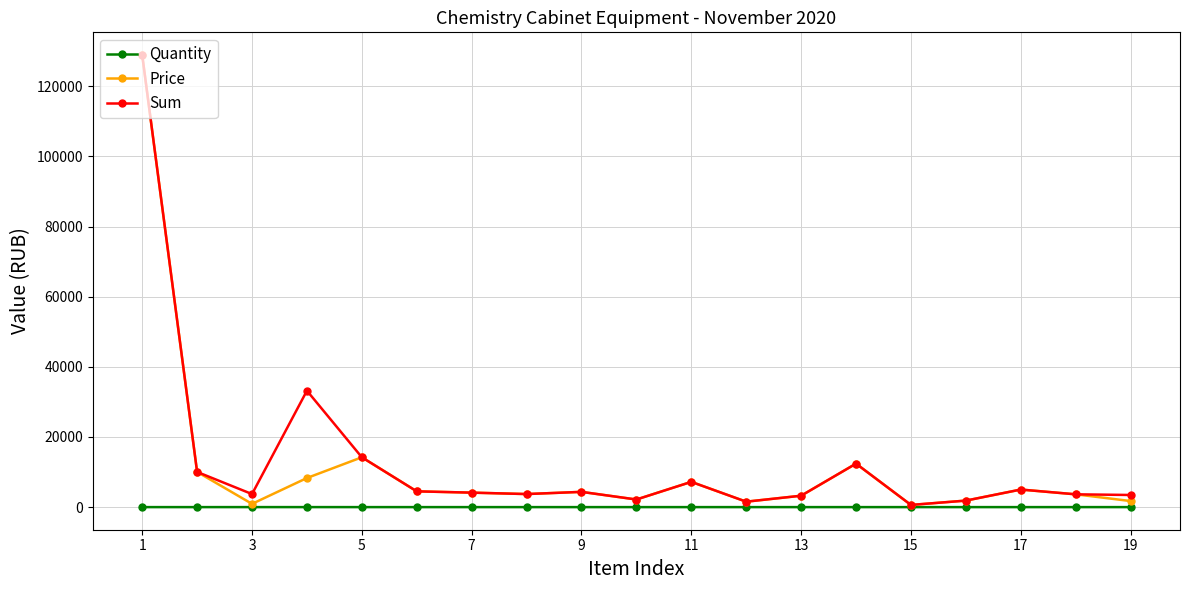

In Sum, how many points are higher than both neighbors (excluding endpoints)?

5